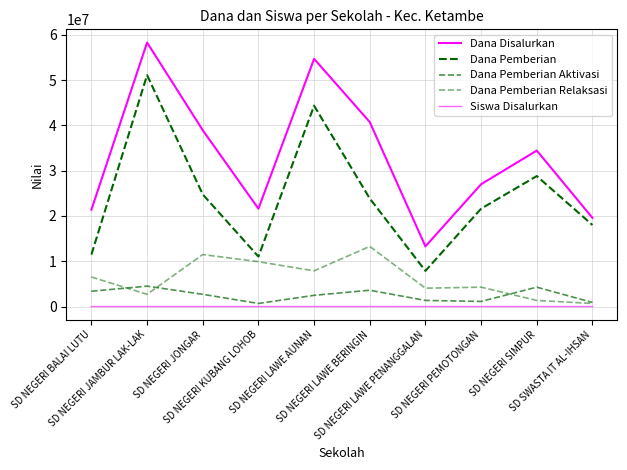

The value of Dana Pemberian Aktivasi at SD NEGERI JONGAR is 2700000. True or false?

True